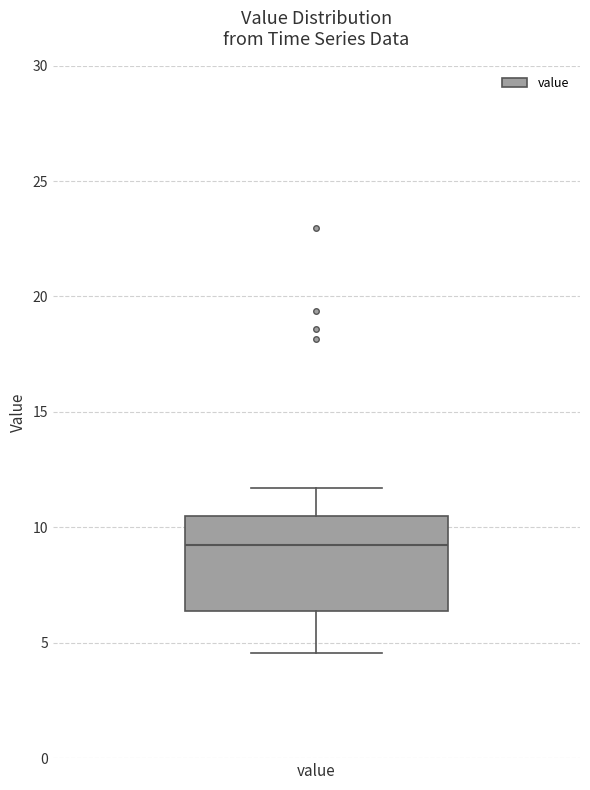

Read this box plot against the y-axis: the position of the median line, the range covered by the box, and the ends of both whiskers. The values are not printed on the chart, so give them approximately, as read against the axis.

median 9.0, box 6.5 to 10.5, whiskers 4.5 to 11.5